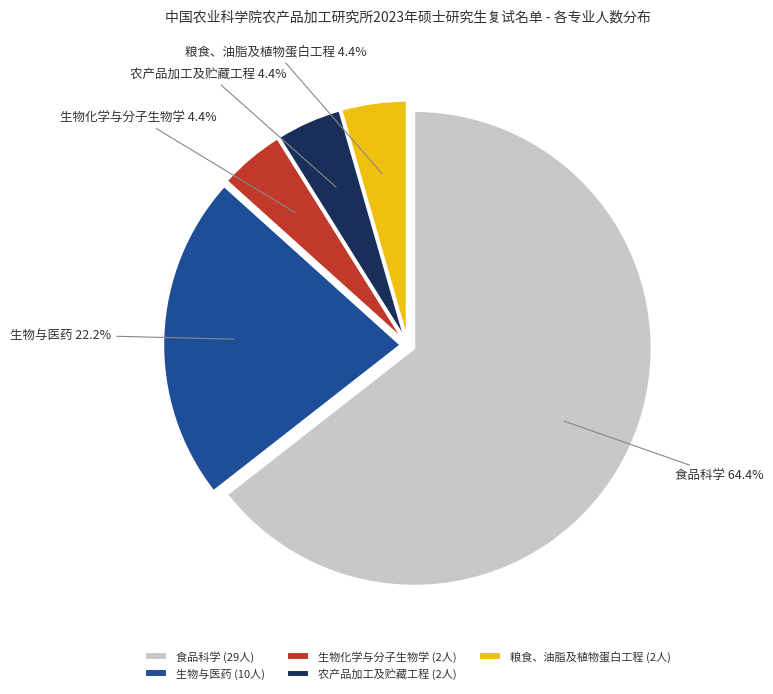

Approximately how many times larger is the value at 粮食、油脂及植物蛋白工程 compared to 食品科学?

0.1